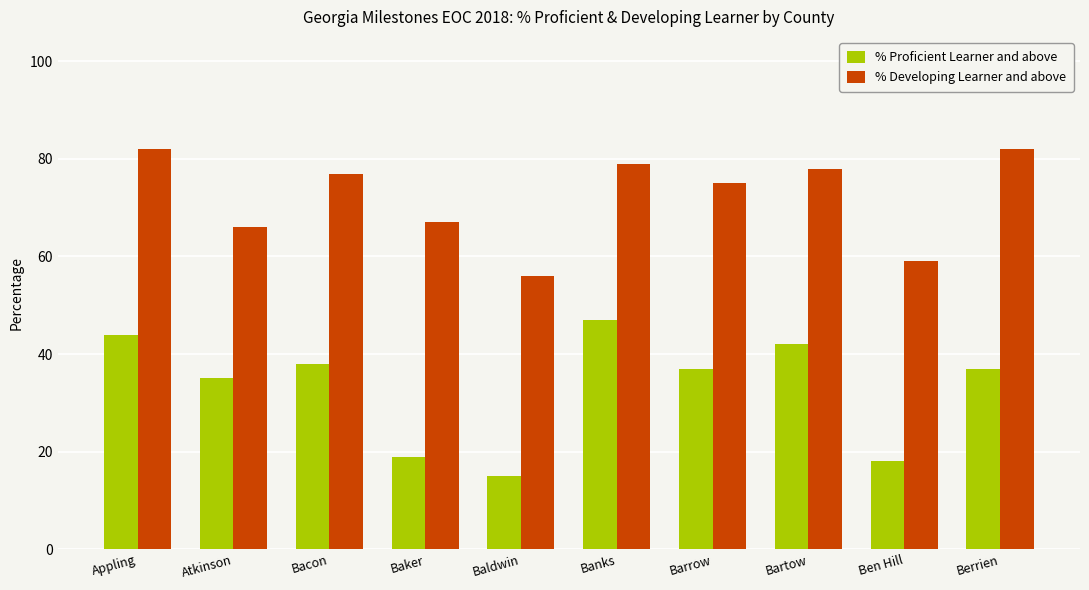

What is the sum of all % Developing Learner and above values?

721